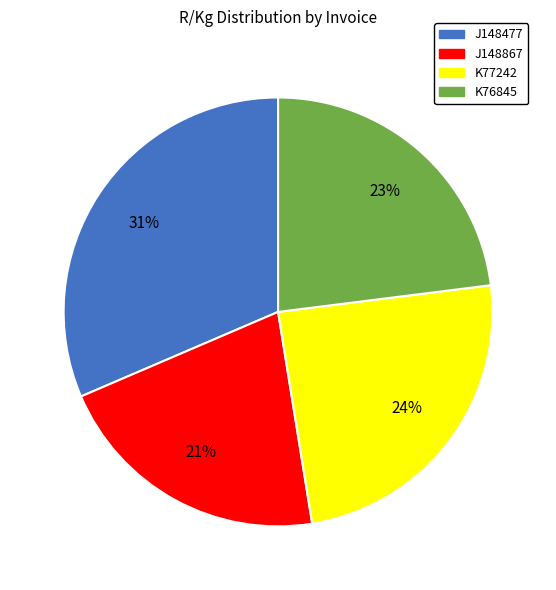

True or false: J148477 accounts for 25% of the total.

False